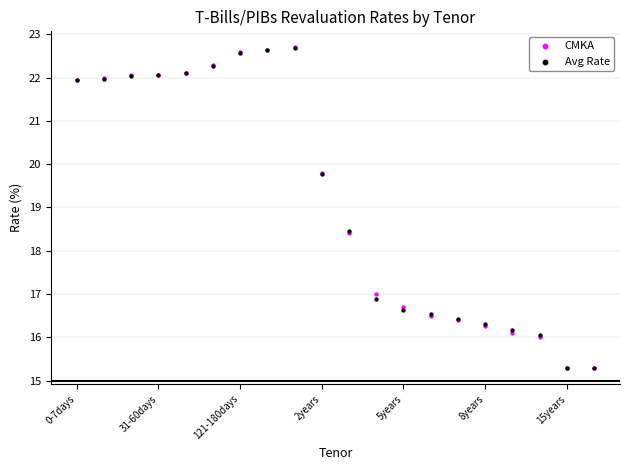

What are all the series names shown in the legend?

CMKA, Avg Rate